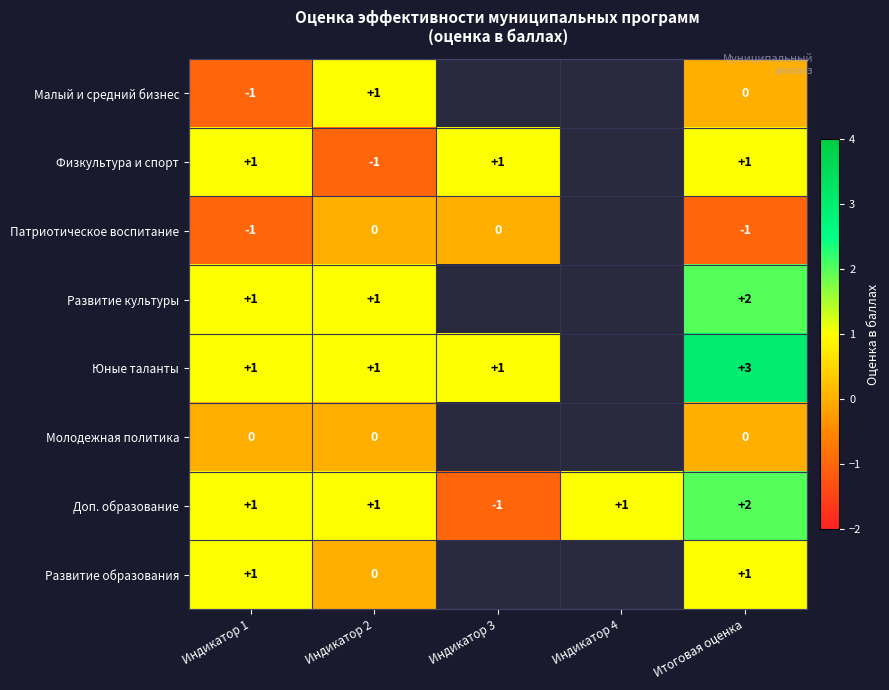

What is the difference between the highest and lowest values at Итоговая оценка?

4